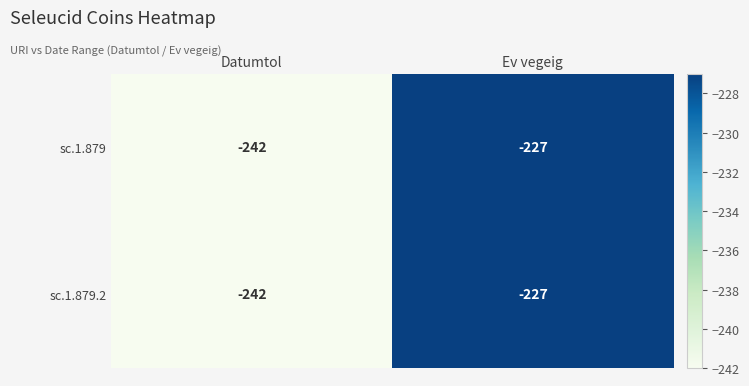

Which category has the highest value across all series?

Ev vegeig